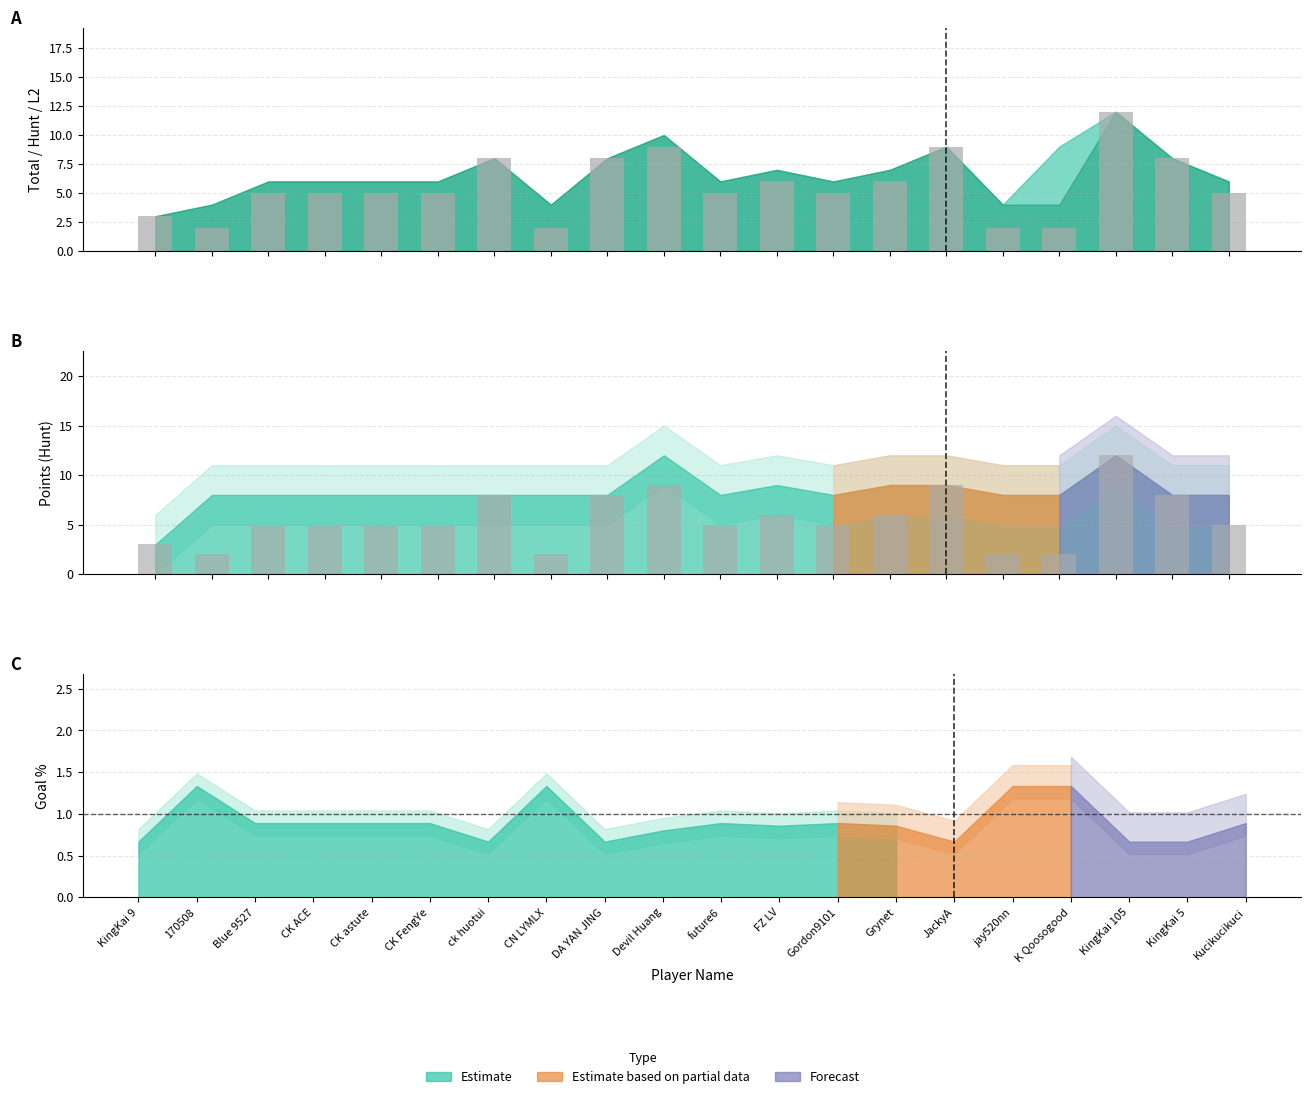

Is it true that the value at JackyA is 14?

False